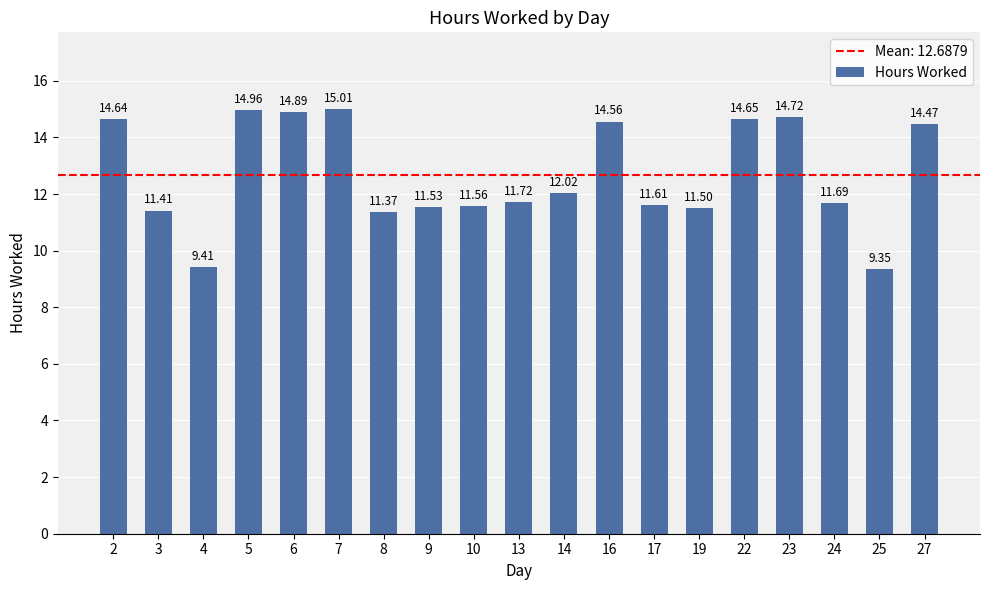

At which category does the chart reach its minimum across all series?

25